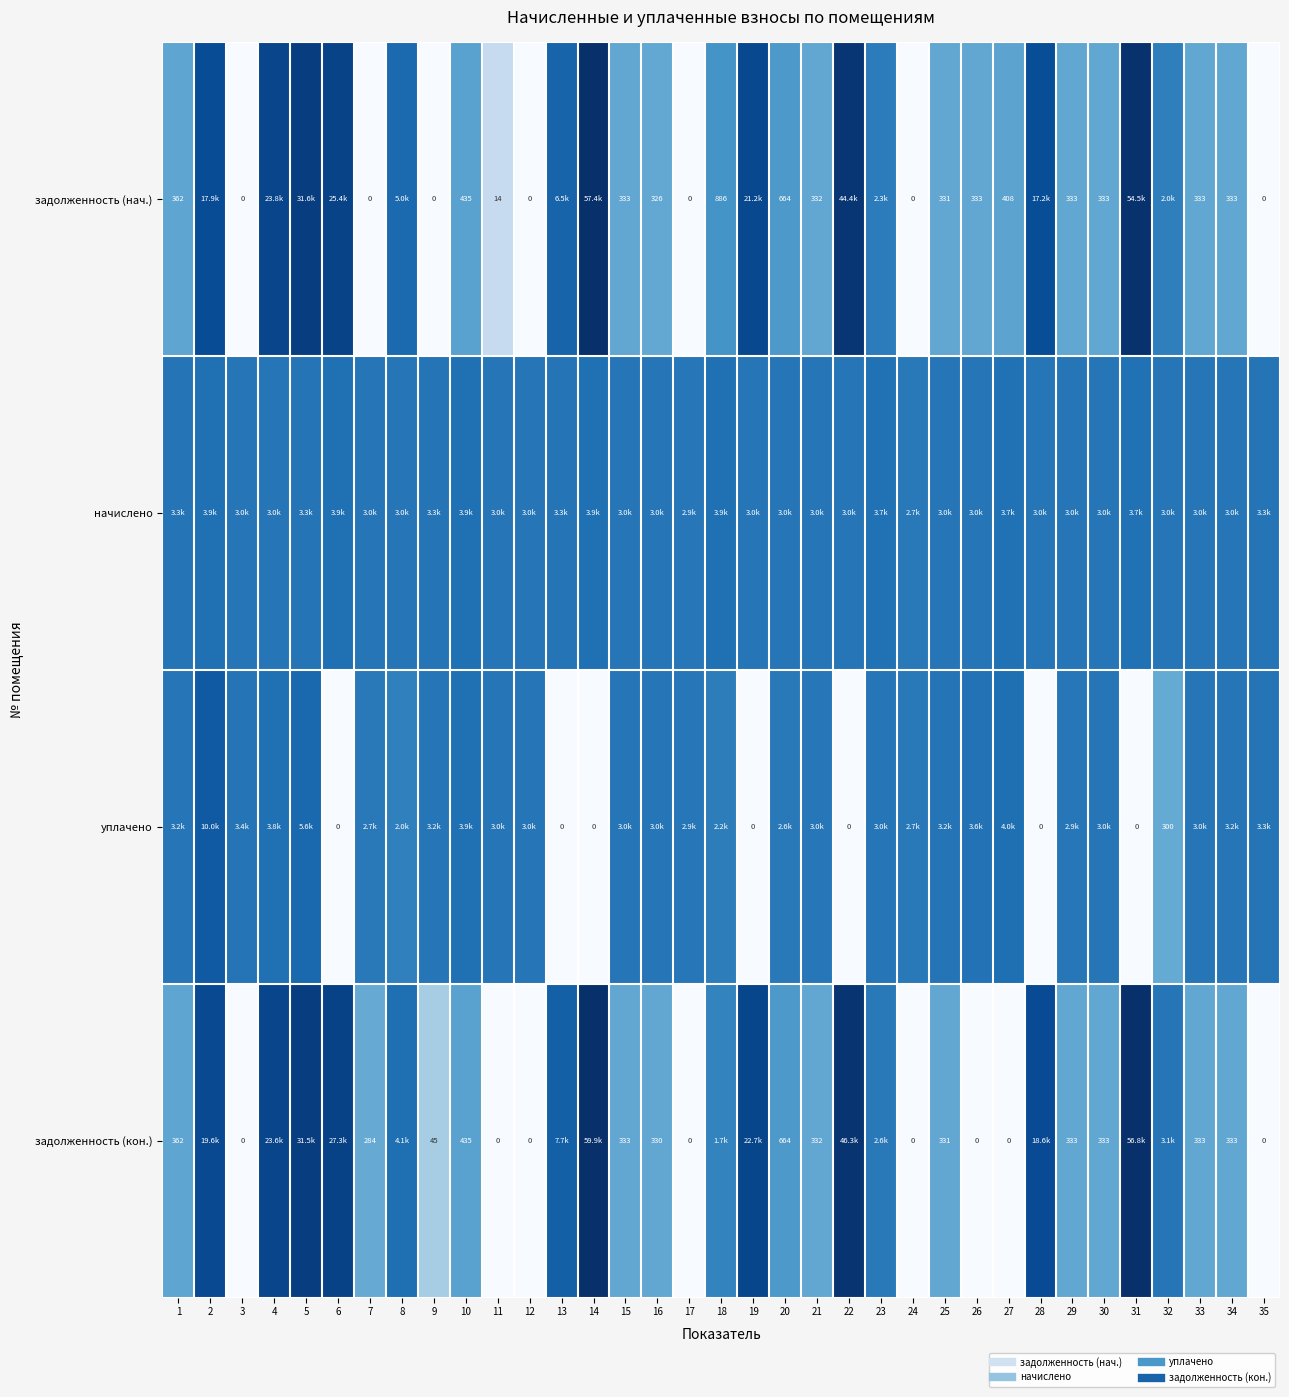

At which category is the sum across all series the highest?

5